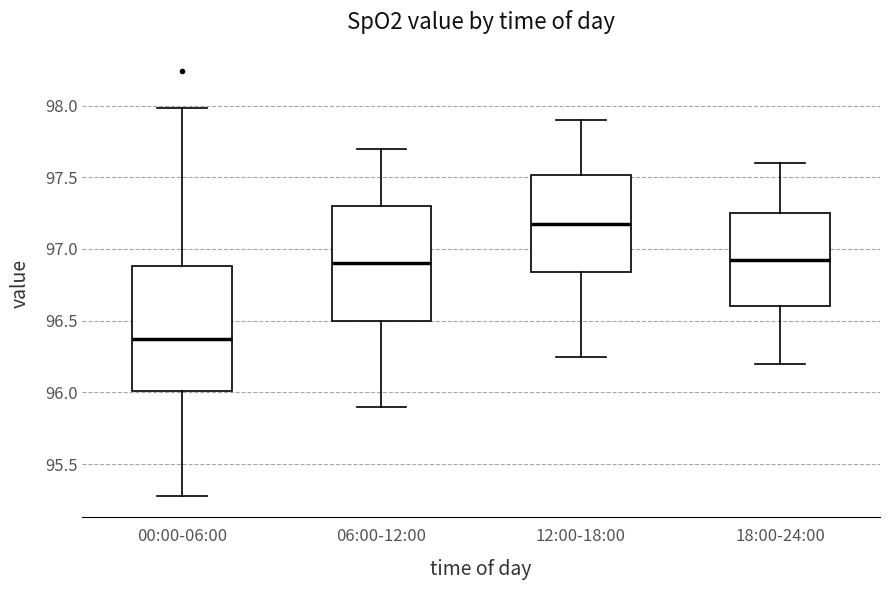

Where is the upper edge of the box for 18:00-24:00 on the y-axis? The values are not printed on the chart, so give them approximately, as read against the axis.

97.25